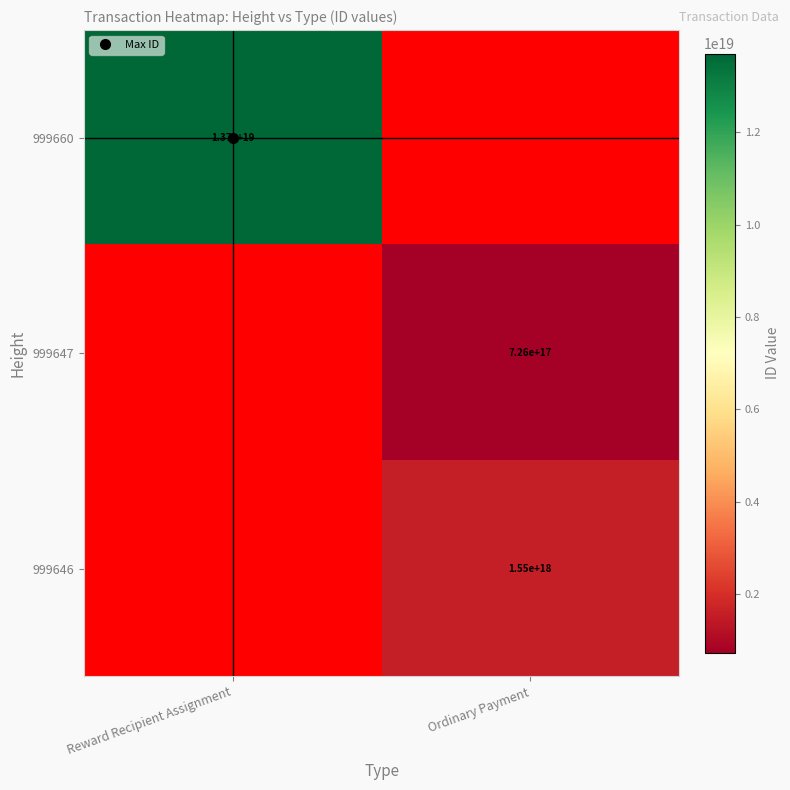

At which label does 999660 reach its minimum?

Ordinary Payment